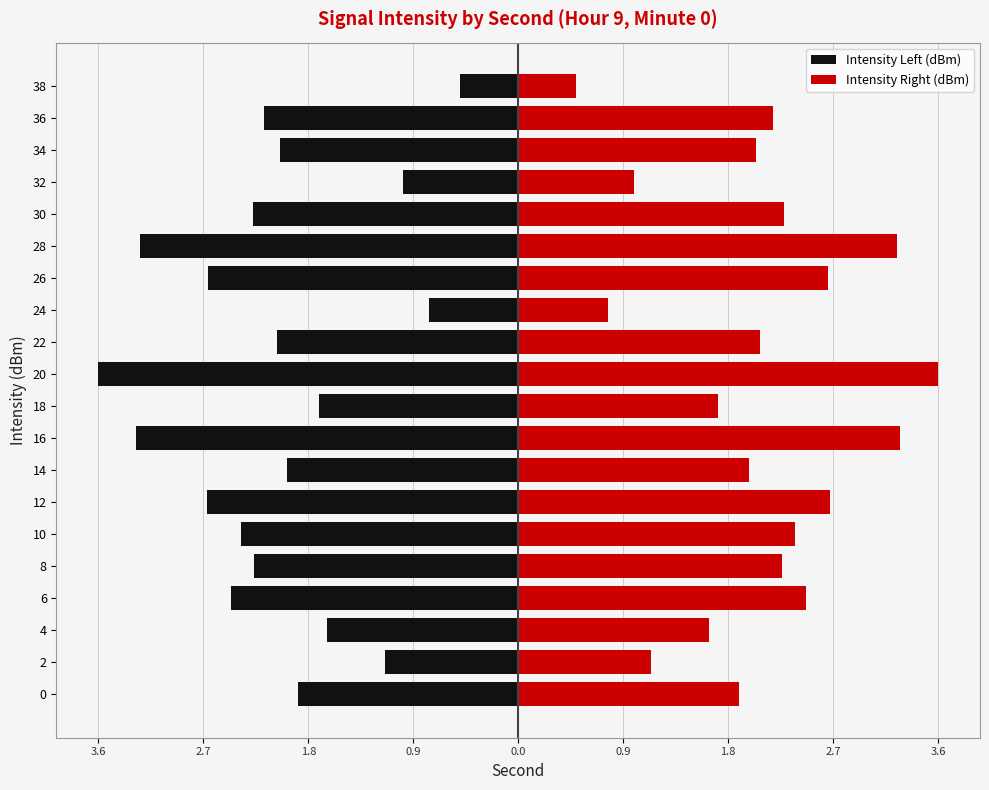

Reading left to right, transcribe all the data shown in this chart.

Intensity Left (dBm): -1.9	-1.1	-1.6	-2.4	-2.2	-2.3	-2.6	-2.0	-3.2	-1.7	-3.6	-2.0	-0.8	-2.6	-3.2	-2.2	-1.0	-2.0	-2.2	-0.5
Intensity Right (dBm): 1.9	1.1	1.6	2.4	2.2	2.3	2.6	2.0	3.2	1.7	3.6	2.0	0.8	2.6	3.2	2.2	1.0	2.0	2.2	0.5